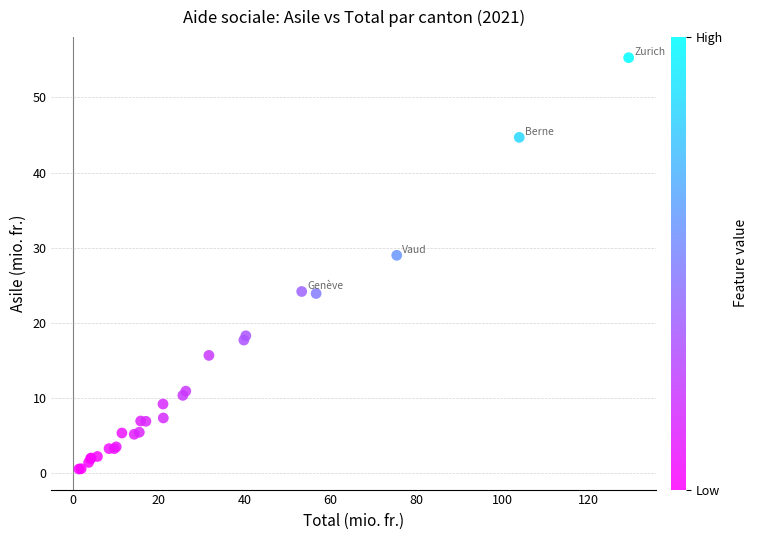

What Y value in the scatter plot is closest to 27?

29.0